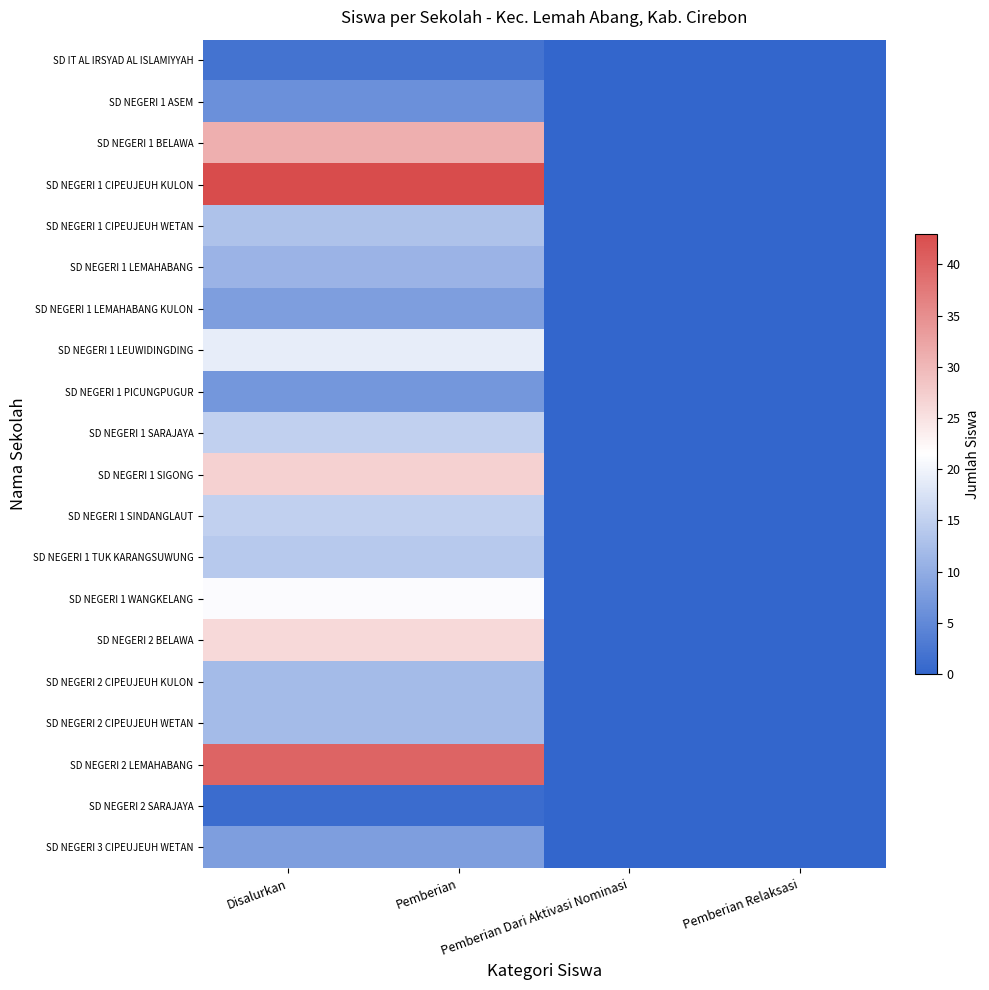

Reading left to right, what are all the values shown in this chart?

SD IT AL IRSYAD AL ISLAMIYYAH: Disalurkan=2	Pemberian=2	Pemberian Dari Aktivasi Nominasi=0	Pemberian Relaksasi=0
SD NEGERI 1 ASEM: Disalurkan=6	Pemberian=6	Pemberian Dari Aktivasi Nominasi=0	Pemberian Relaksasi=0
SD NEGERI 1 BELAWA: Disalurkan=31	Pemberian=31	Pemberian Dari Aktivasi Nominasi=0	Pemberian Relaksasi=0
SD NEGERI 1 CIPEUJEUH KULON: Disalurkan=43	Pemberian=43	Pemberian Dari Aktivasi Nominasi=0	Pemberian Relaksasi=0
SD NEGERI 1 CIPEUJEUH WETAN: Disalurkan=13	Pemberian=13	Pemberian Dari Aktivasi Nominasi=0	Pemberian Relaksasi=0
SD NEGERI 1 LEMAHABANG: Disalurkan=11	Pemberian=11	Pemberian Dari Aktivasi Nominasi=0	Pemberian Relaksasi=0
SD NEGERI 1 LEMAHABANG KULON: Disalurkan=8	Pemberian=8	Pemberian Dari Aktivasi Nominasi=0	Pemberian Relaksasi=0
SD NEGERI 1 LEUWIDINGDING: Disalurkan=19	Pemberian=19	Pemberian Dari Aktivasi Nominasi=0	Pemberian Relaksasi=0
SD NEGERI 1 PICUNGPUGUR: Disalurkan=7	Pemberian=7	Pemberian Dari Aktivasi Nominasi=0	Pemberian Relaksasi=0
SD NEGERI 1 SARAJAYA: Disalurkan=15	Pemberian=15	Pemberian Dari Aktivasi Nominasi=0	Pemberian Relaksasi=0
SD NEGERI 1 SIGONG: Disalurkan=27	Pemberian=27	Pemberian Dari Aktivasi Nominasi=0	Pemberian Relaksasi=0
SD NEGERI 1 SINDANGLAUT: Disalurkan=15	Pemberian=15	Pemberian Dari Aktivasi Nominasi=0	Pemberian Relaksasi=0
SD NEGERI 1 TUK KARANGSUWUNG: Disalurkan=14	Pemberian=14	Pemberian Dari Aktivasi Nominasi=0	Pemberian Relaksasi=0
SD NEGERI 1 WANGKELANG: Disalurkan=21	Pemberian=21	Pemberian Dari Aktivasi Nominasi=0	Pemberian Relaksasi=0
SD NEGERI 2 BELAWA: Disalurkan=26	Pemberian=26	Pemberian Dari Aktivasi Nominasi=0	Pemberian Relaksasi=0
SD NEGERI 2 CIPEUJEUH KULON: Disalurkan=12	Pemberian=12	Pemberian Dari Aktivasi Nominasi=0	Pemberian Relaksasi=0
SD NEGERI 2 CIPEUJEUH WETAN: Disalurkan=12	Pemberian=12	Pemberian Dari Aktivasi Nominasi=0	Pemberian Relaksasi=0
SD NEGERI 2 LEMAHABANG: Disalurkan=40	Pemberian=40	Pemberian Dari Aktivasi Nominasi=0	Pemberian Relaksasi=0
SD NEGERI 2 SARAJAYA: Disalurkan=1	Pemberian=1	Pemberian Dari Aktivasi Nominasi=0	Pemberian Relaksasi=0
SD NEGERI 3 CIPEUJEUH WETAN: Disalurkan=8	Pemberian=8	Pemberian Dari Aktivasi Nominasi=0	Pemberian Relaksasi=0